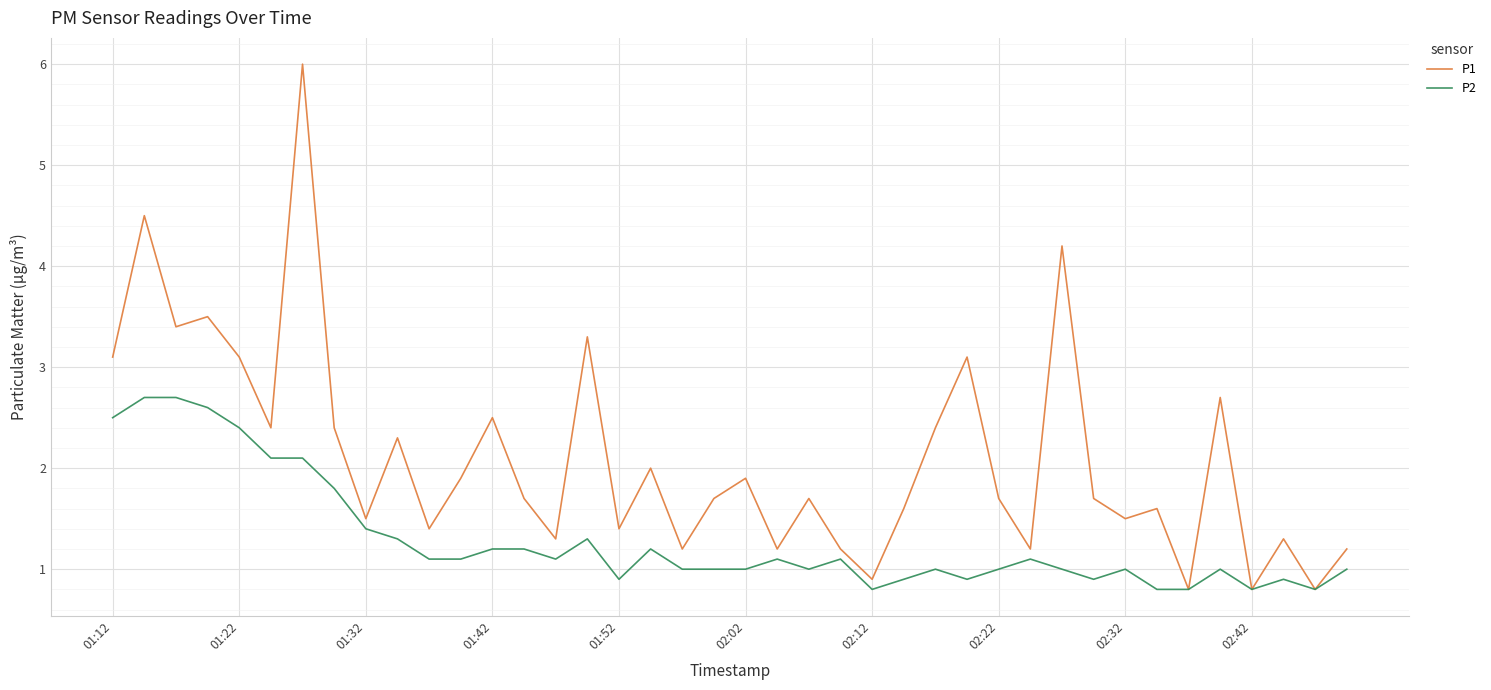

Reading left to right, list all the values displayed in this chart.

P1: 3.1	4.5	3.4	3.5	3.1	2.4	6.0	2.4	1.5	2.3	1.4	1.9	2.5	1.7	1.3	3.3	1.4	2.0	1.2	1.7	1.9	1.2	1.7	1.2	0.9	1.6	2.4	3.1	1.7	1.2	4.2	1.7	1.5	1.6	0.8	2.7	0.8	1.3	0.8	1.2
P2: 2.5	2.7	2.7	2.6	2.4	2.1	2.1	1.8	1.4	1.3	1.1	1.1	1.2	1.2	1.1	1.3	0.9	1.2	1.0	1.0	1.0	1.1	1.0	1.1	0.8	0.9	1.0	0.9	1.0	1.1	1.0	0.9	1.0	0.8	0.8	1.0	0.8	0.9	0.8	1.0